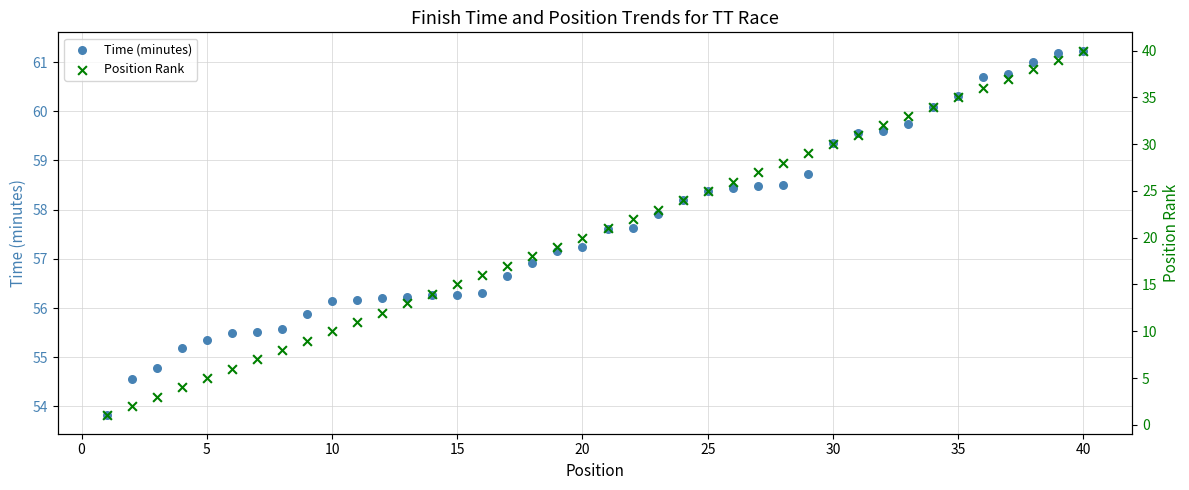

Which series has the largest Y range (max minus min)?

Position Rank